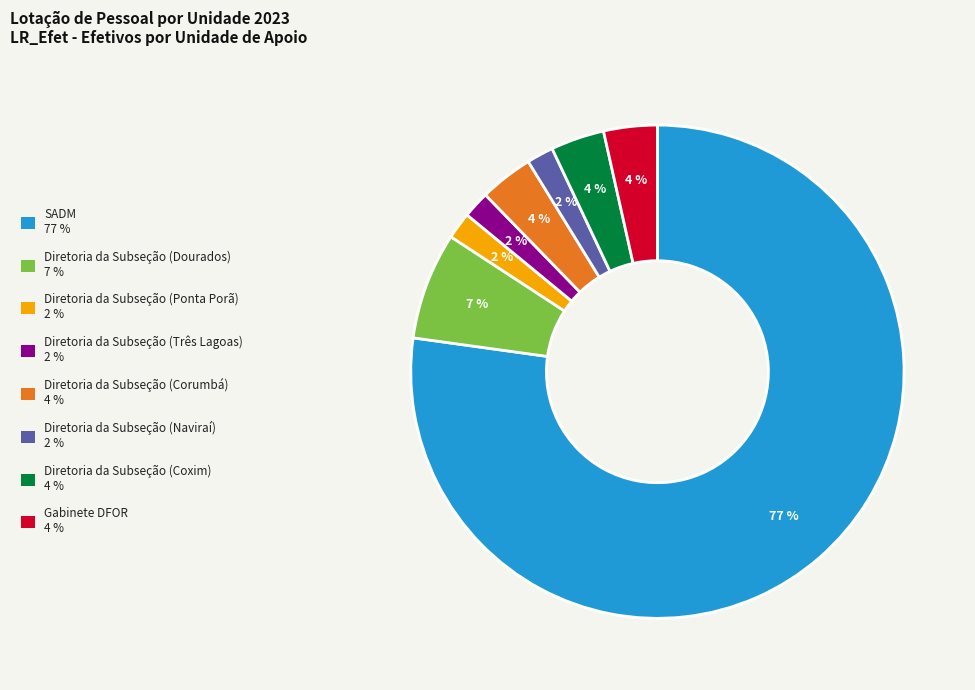

To the nearest percent, what is the difference between the Diretoria da Subseção (Coxim) and Diretoria da Subseção (Naviraí) slice percentages?

2%